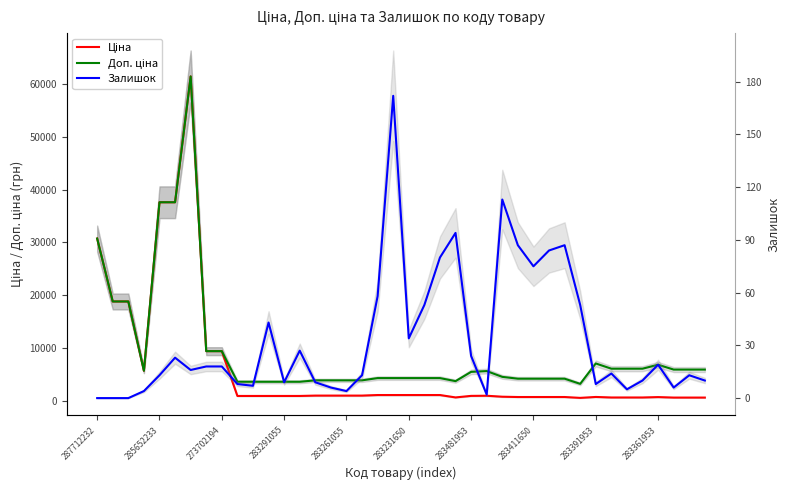

Which series changed the most between 13 and 21?

Доп. ціна